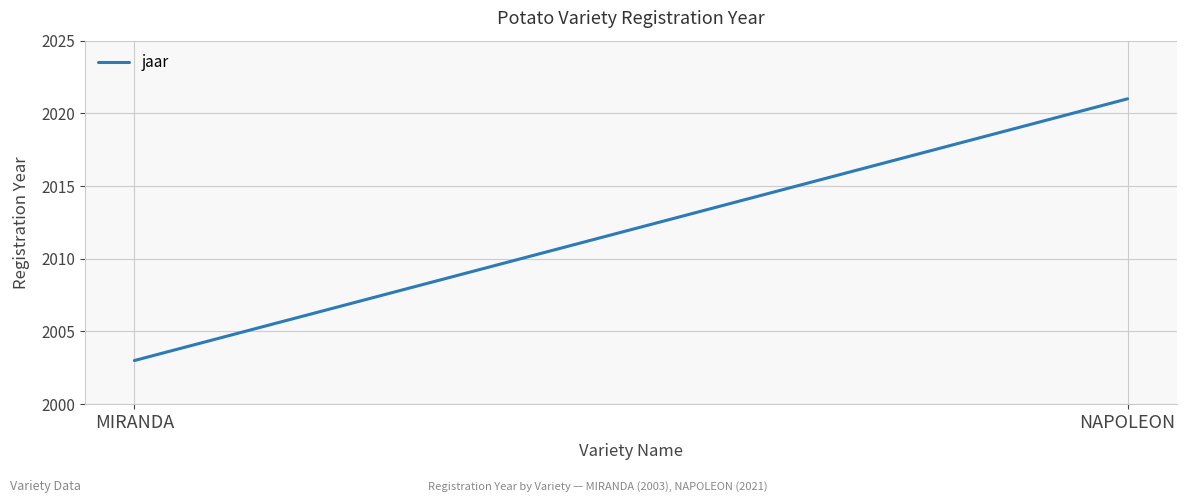

Read the value at MIRANDA, to the nearest 5.

2005